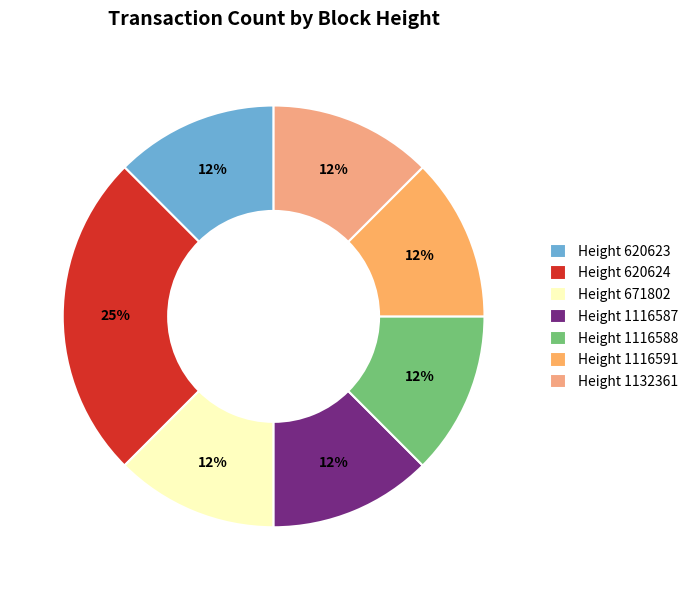

Is there any slice that represents more than half of the pie?

No